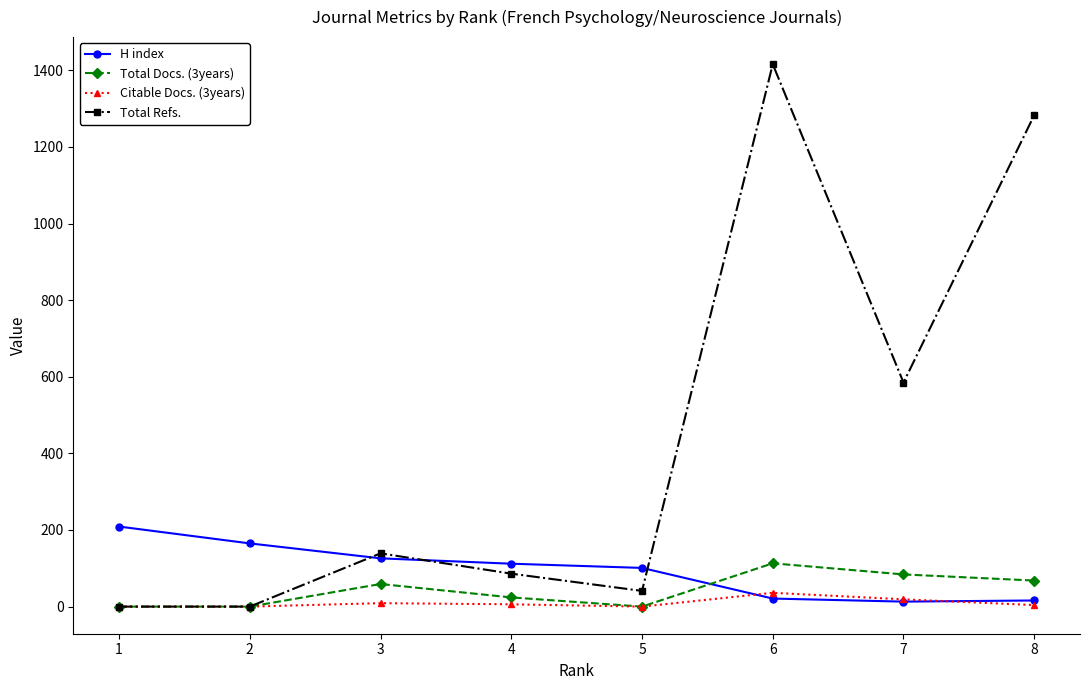

What is the spread (max minus min) of values at 4?

106